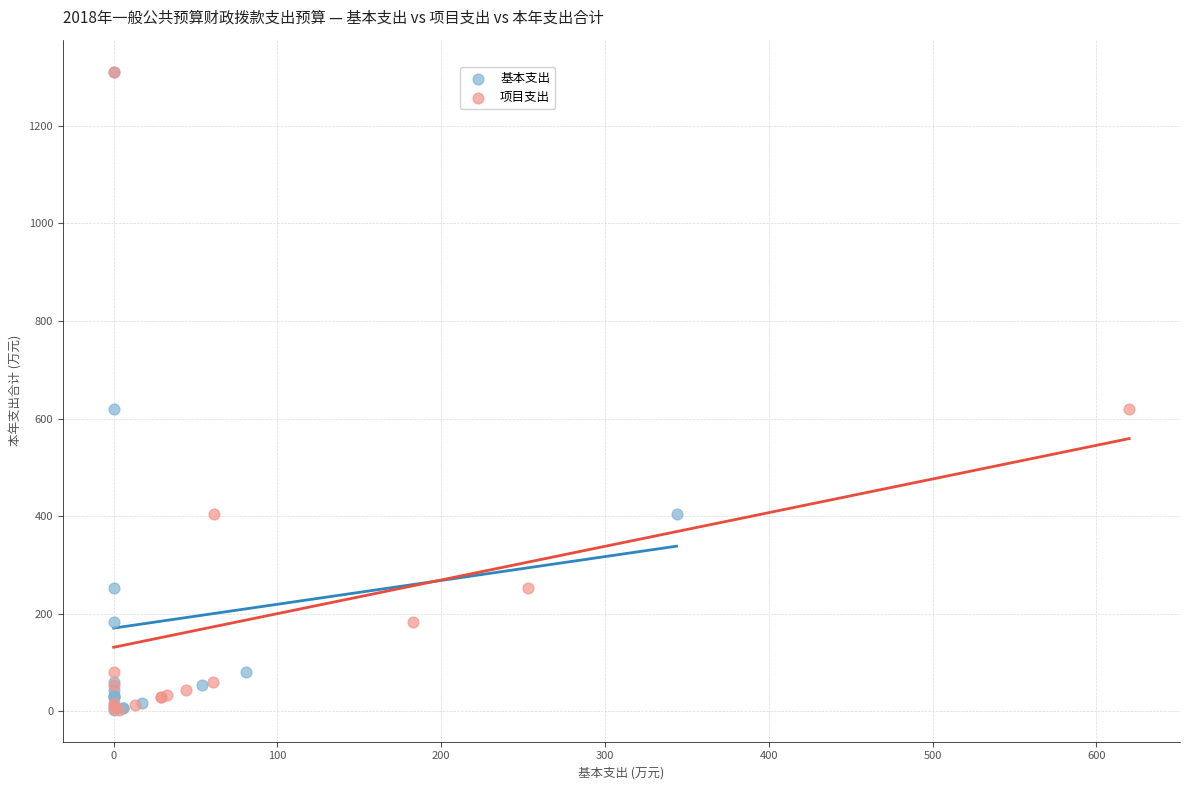

What are all the series names shown in the legend?

基本支出, 项目支出